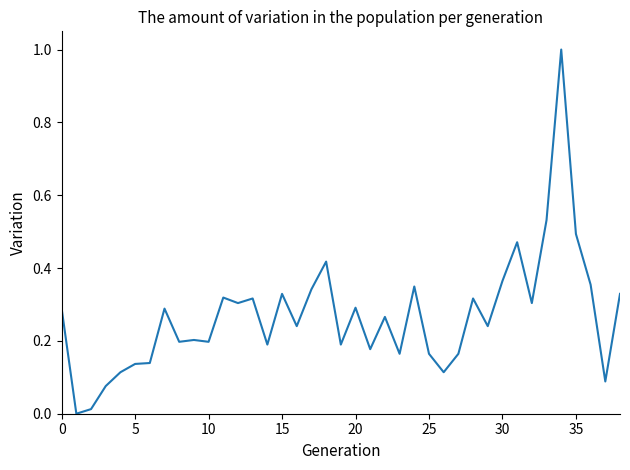

How many lines are shown in the chart?

1